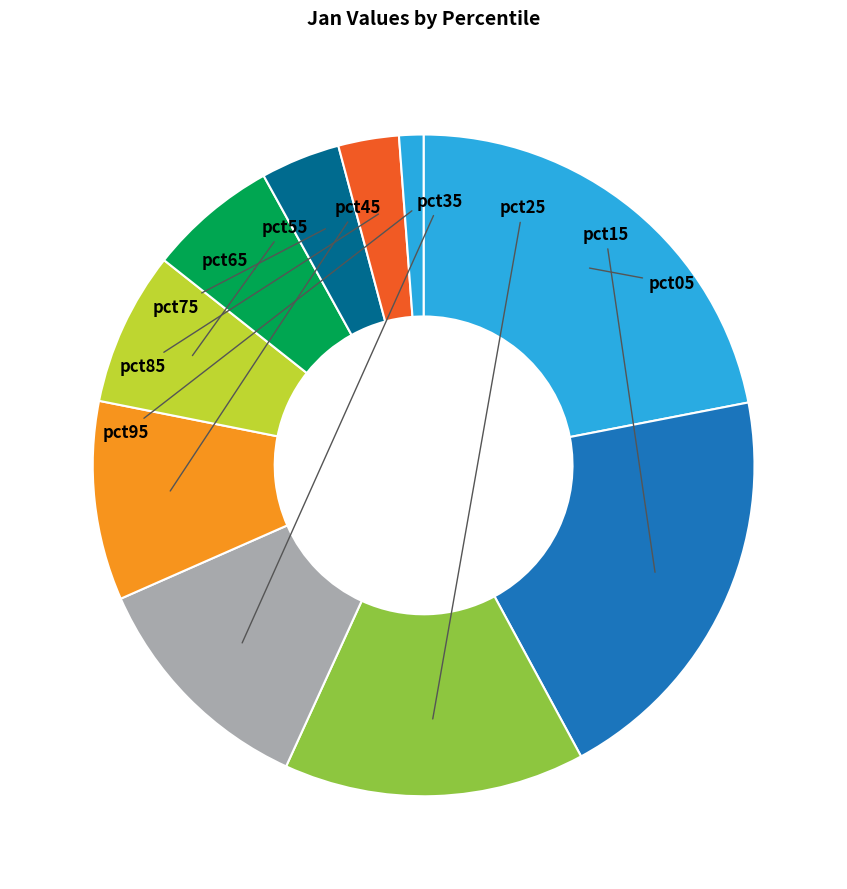

Is there a majority slice in this chart?

No